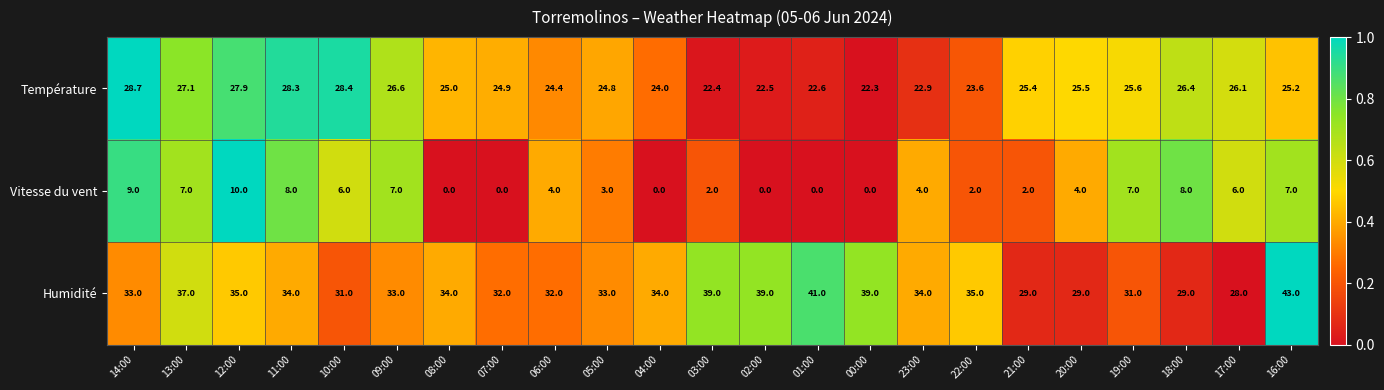

How many distinct data groups are displayed?

3